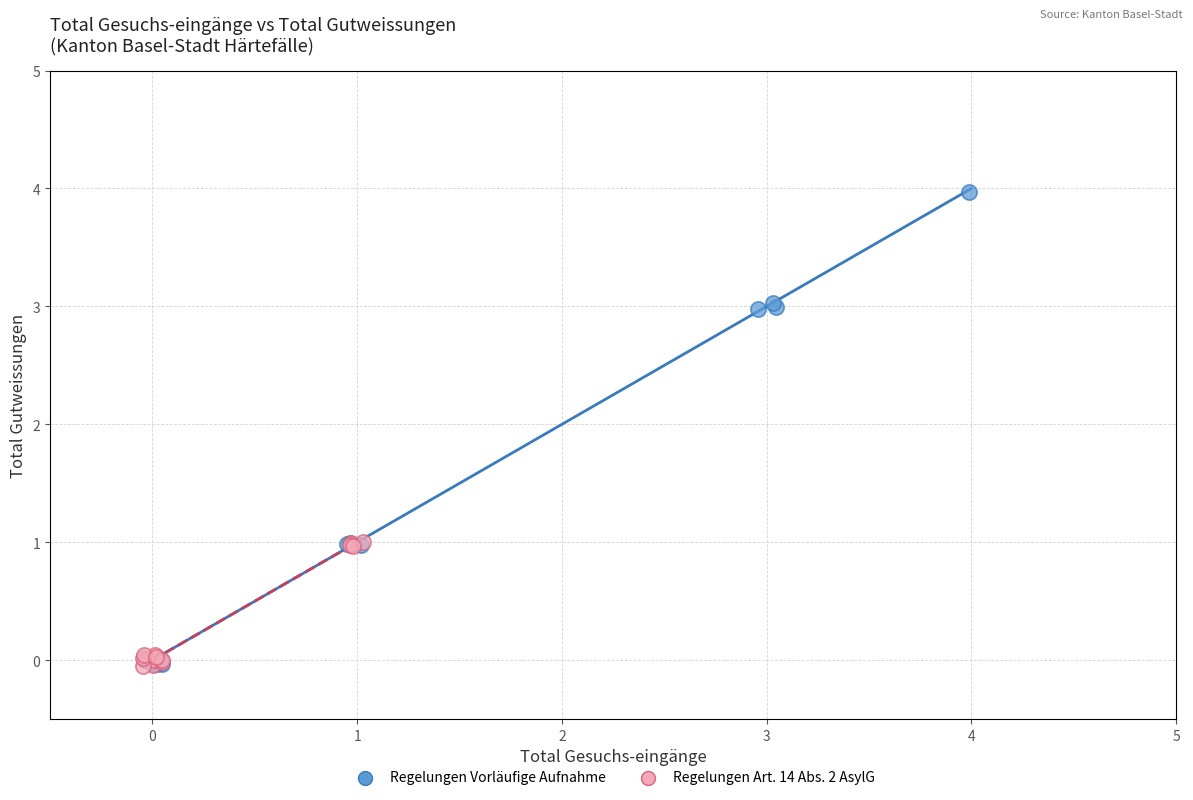

Which series has the largest Y range (max minus min)?

Regelungen Vorläufige Aufnahme